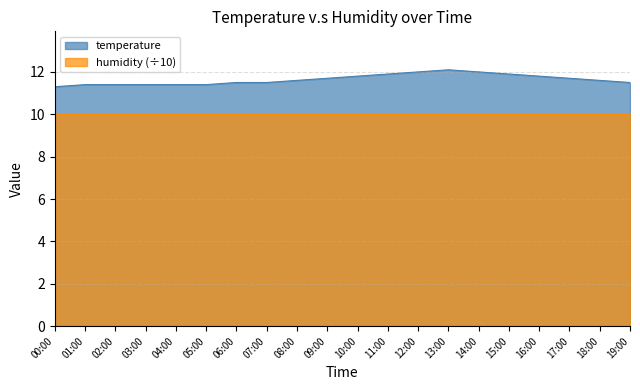

What is the difference between the maximum and minimum values?

0.8